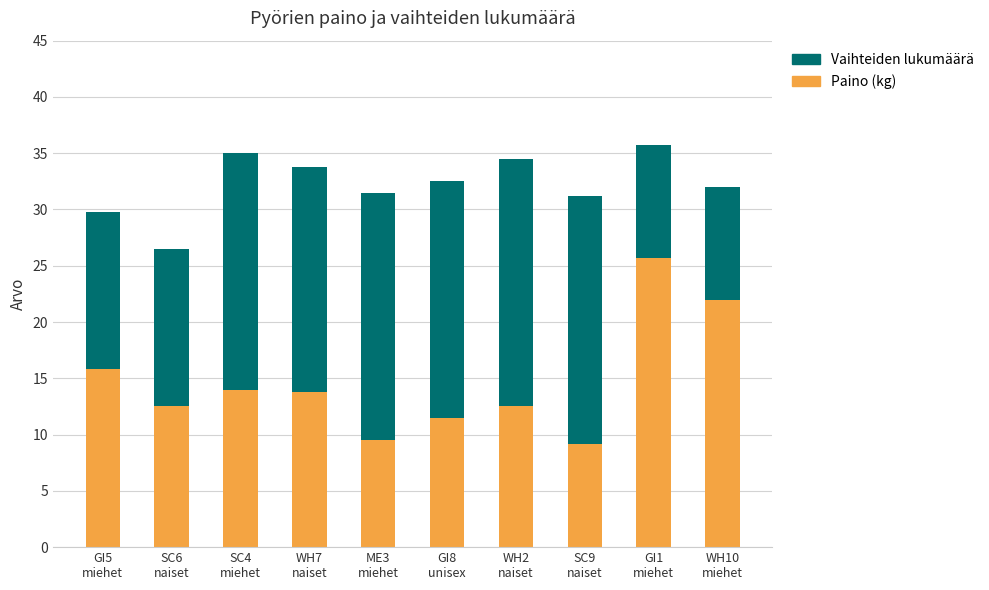

What is the sum of all Paino (kg) values?

146.5